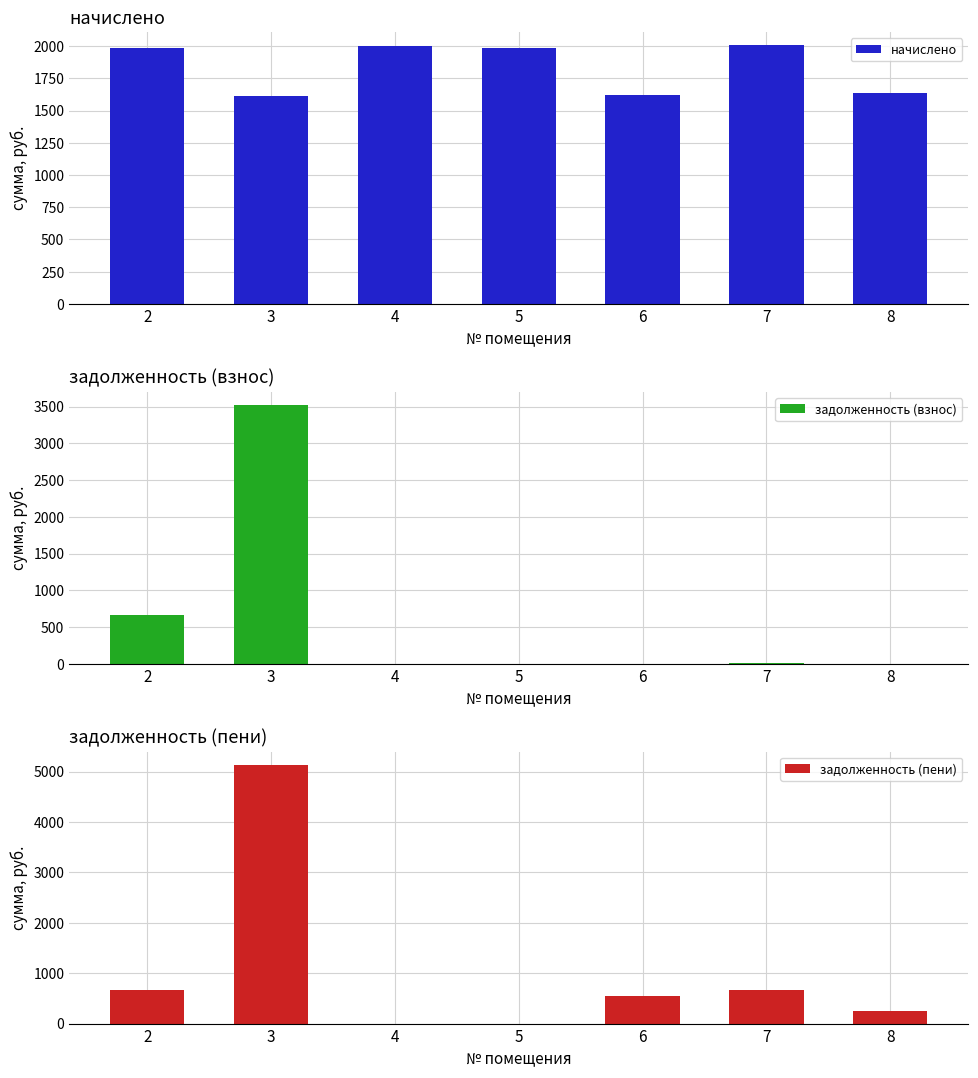

How many data points in задолженность (взнос) are above 0?

3